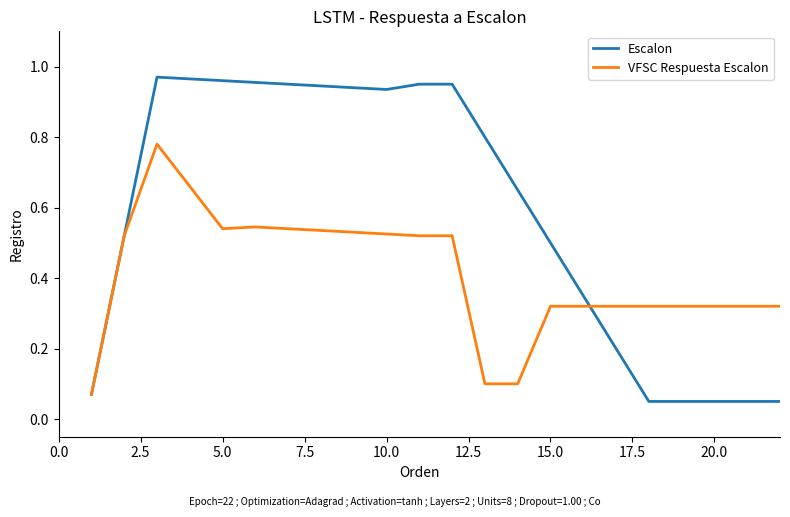

Count the number of data series in this chart.

2